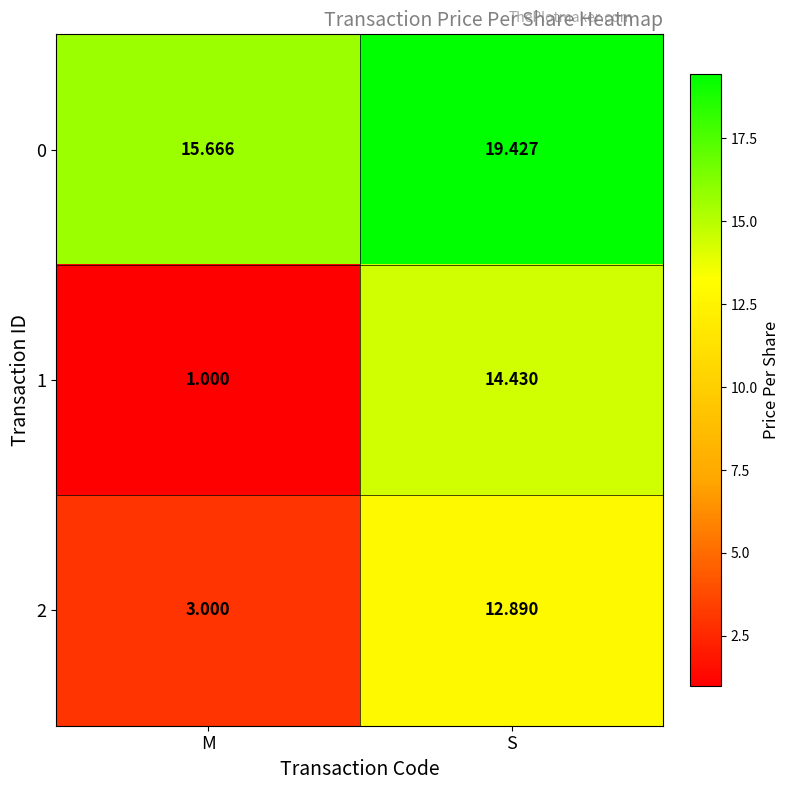

At how many categories does at least one series exceed 6?

2